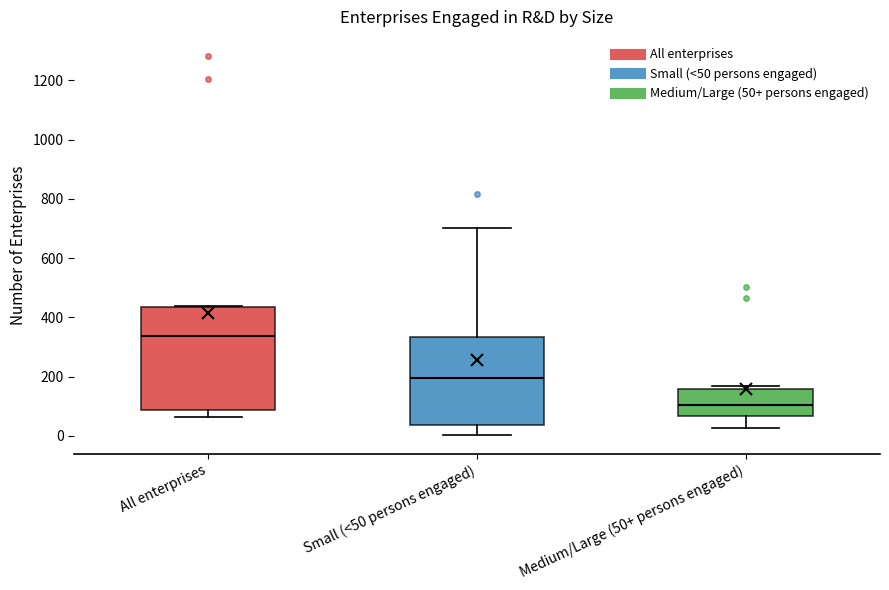

Reading left to right, transcribe this box plot: for each box, give where its median line is, the range the box spans, and where its two whiskers end, as read against the y-axis. The values are not printed on the chart, so give them approximately, as read against the axis.

All enterprises: median 340, box 80 to 440, whiskers 60 to 440
Small (<50 persons engaged): median 200, box 40 to 340, whiskers 0 to 700
Medium/Large (50+ persons engaged): median 100, box 60 to 160, whiskers 20 to 160 (just above the box's upper edge)